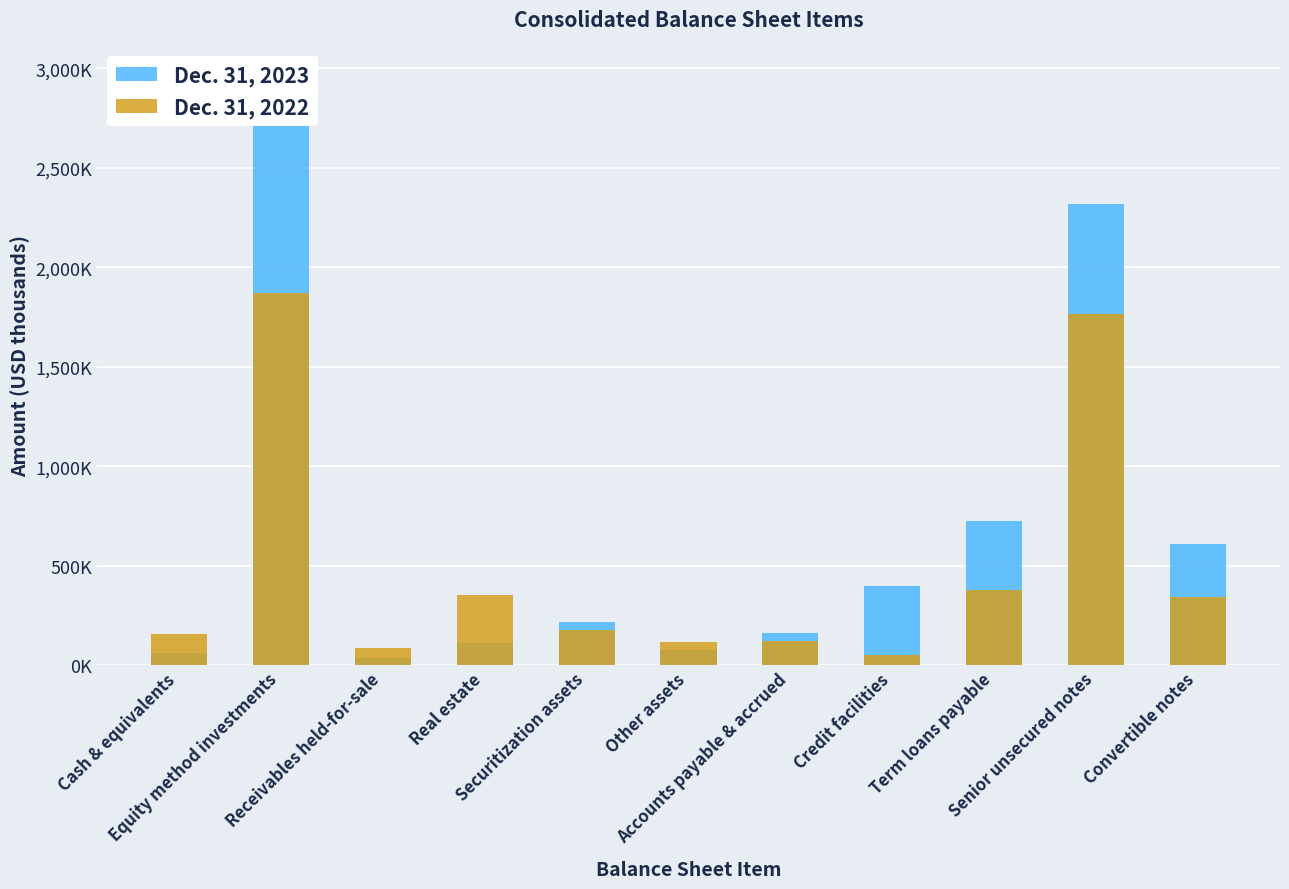

What position from the right is Term loans payable?

3